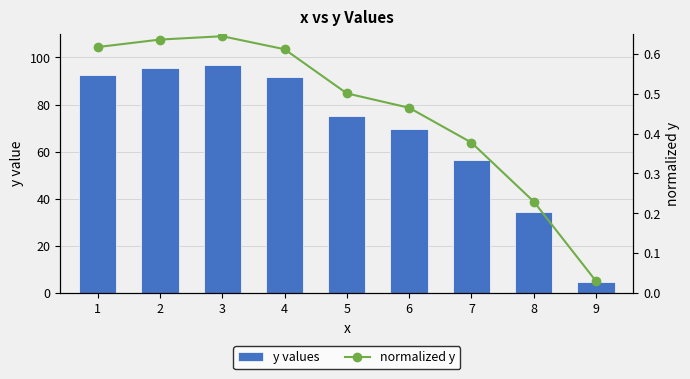

Rank the series by their average value, from highest to lowest.

y values, normalized y